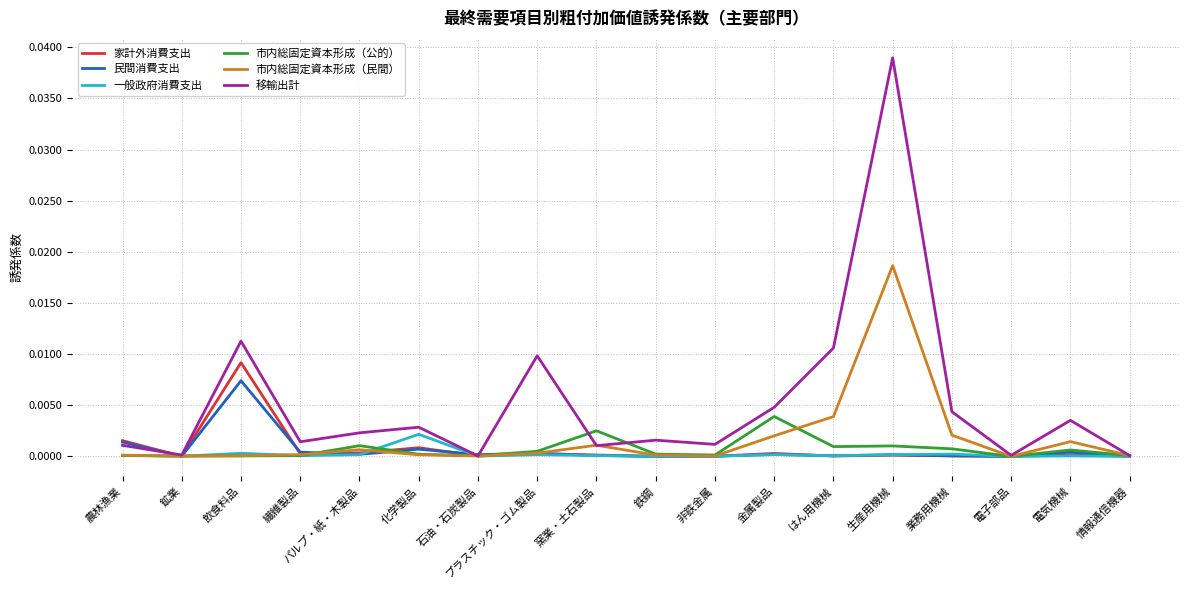

Rank the series by their maximum value, from highest to lowest.

移輸出計, 市内総固定資本形成（民間）, 家計外消費支出, 民間消費支出, 市内総固定資本形成（公的）, 一般政府消費支出